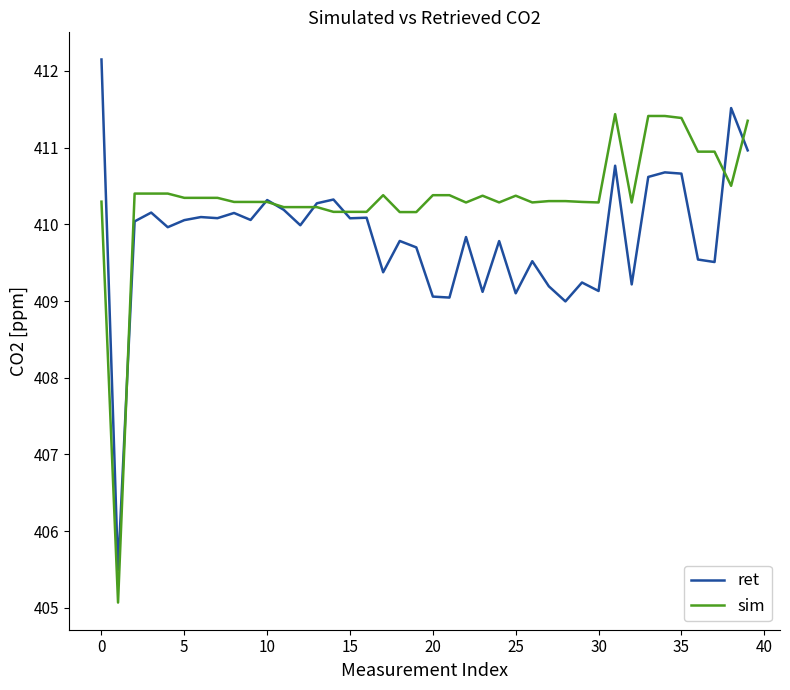

Which series has the largest total across all categories?

sim